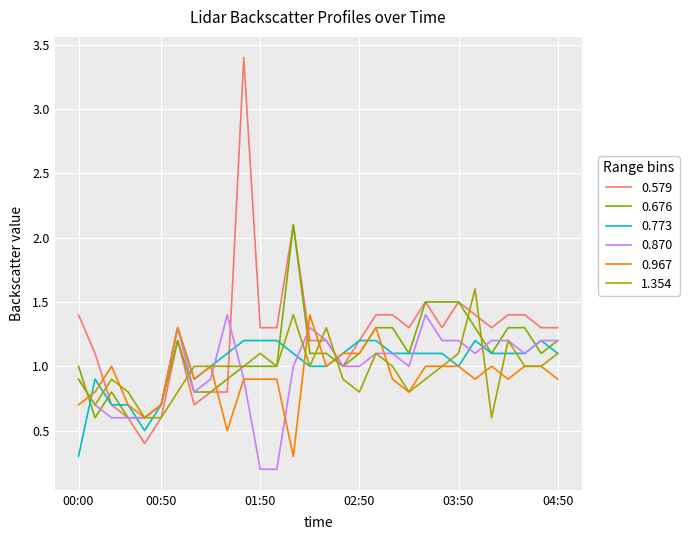

What is the greatest value displayed?

3.4